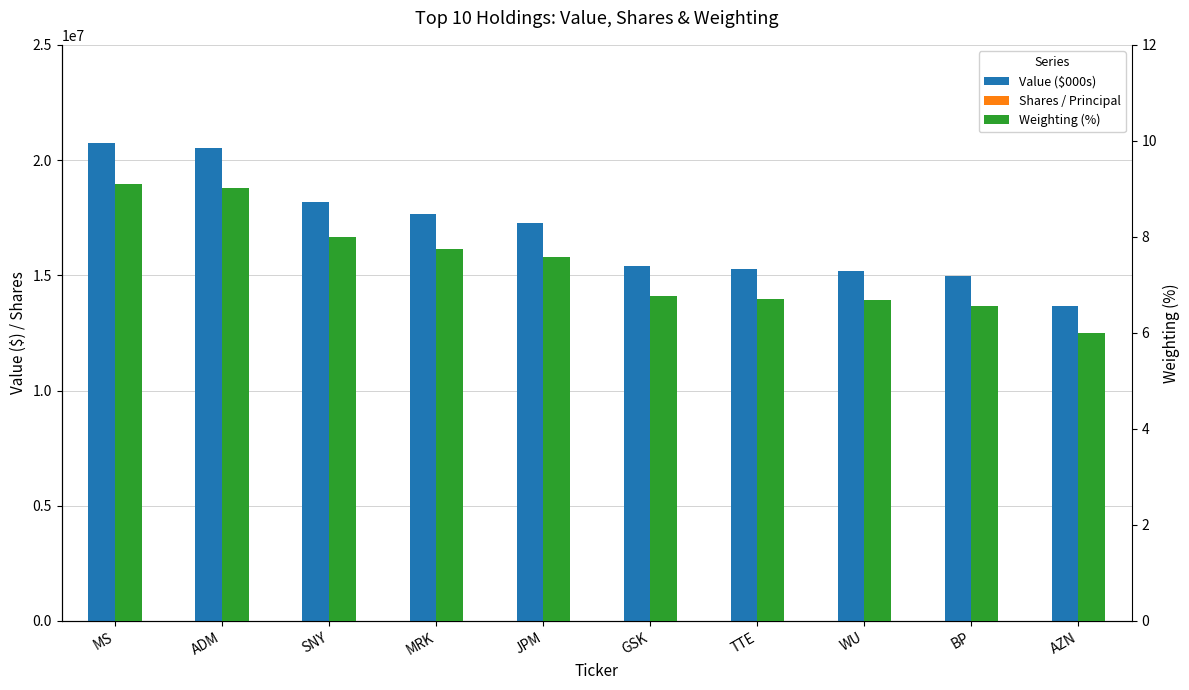

What is the difference between the highest and lowest values at WU?

15203993.3